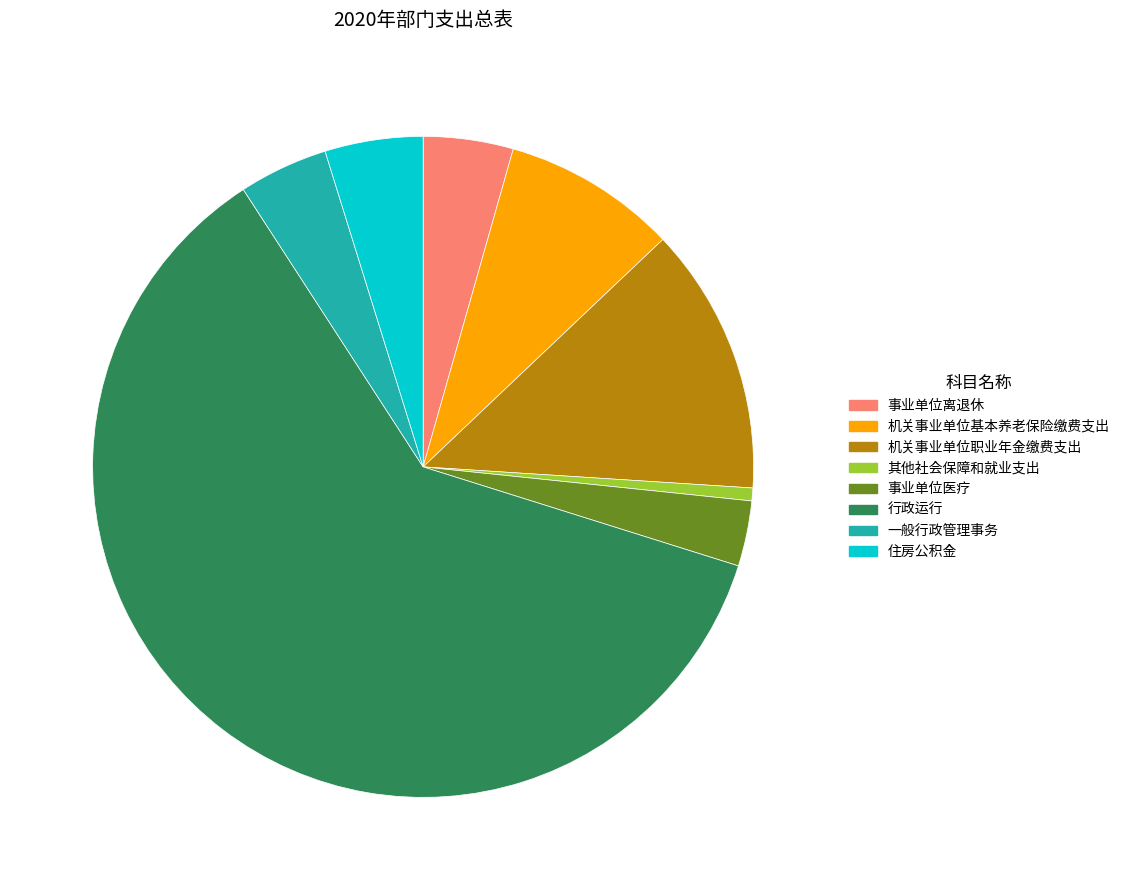

Do 一般行政管理事务 and 住房公积金 together represent more than half of the pie?

No